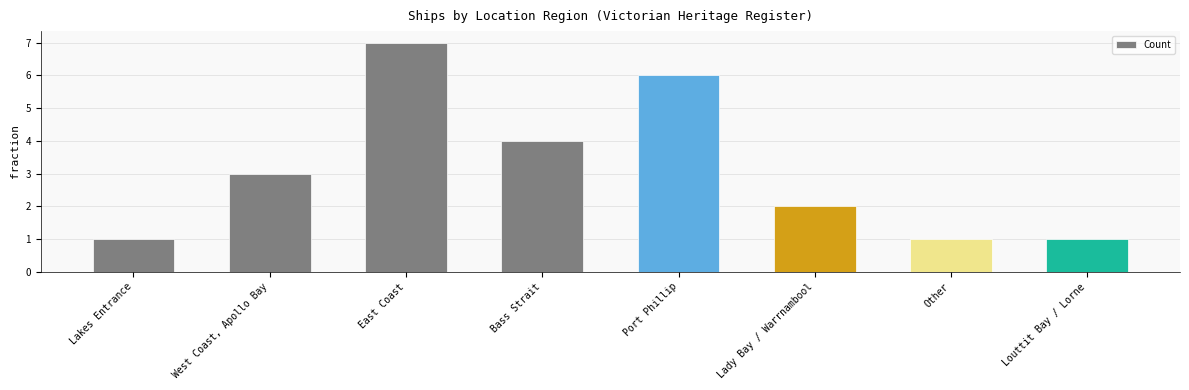

What is the minimum value shown in the chart?

1